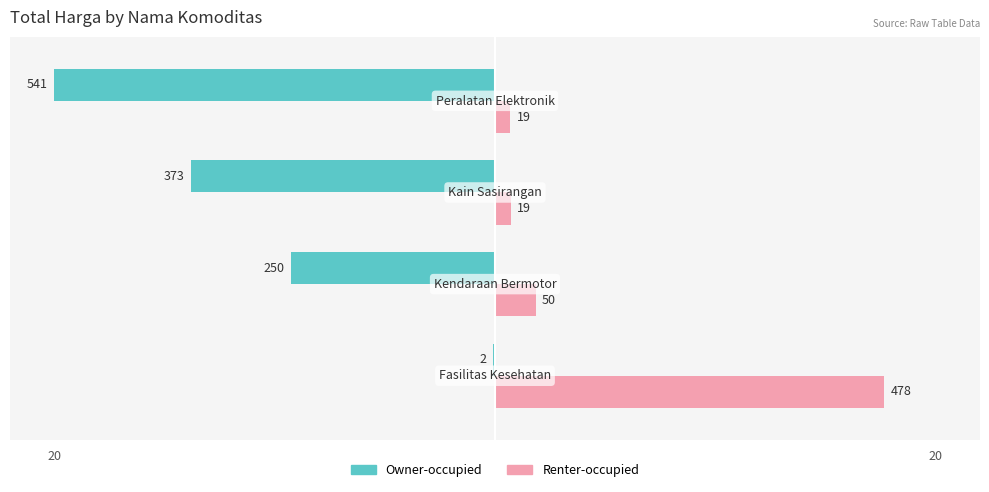

What are all the series names shown in the legend?

Owner-occupied, Renter-occupied